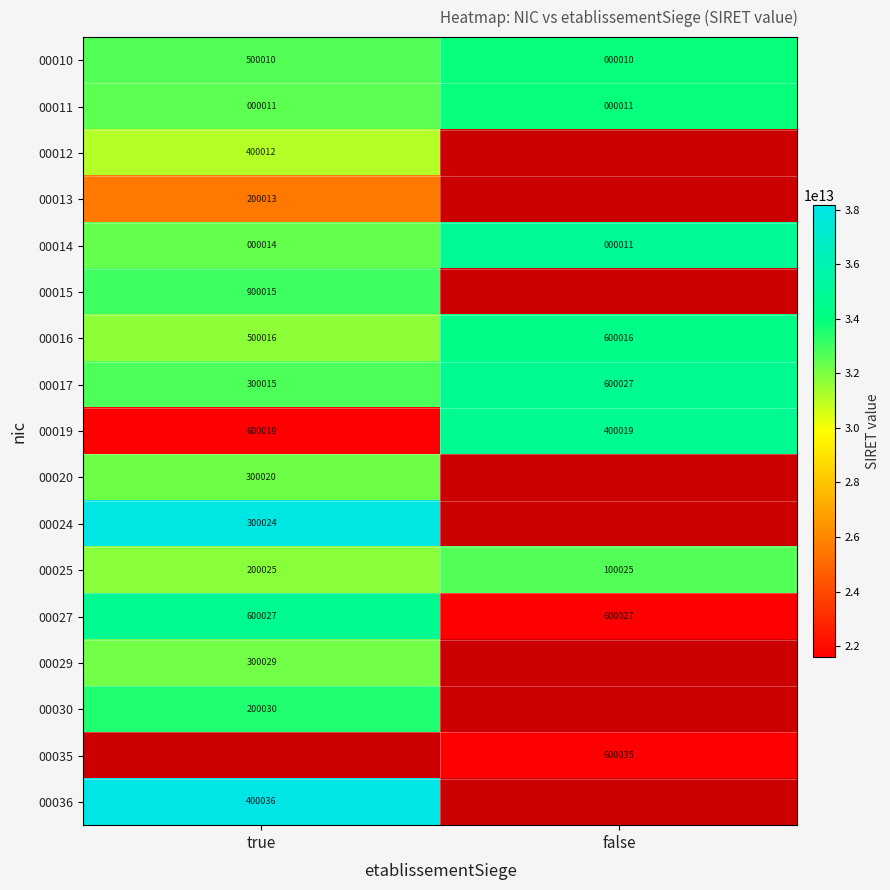

Which category has the lowest value in the 00025 series?

false